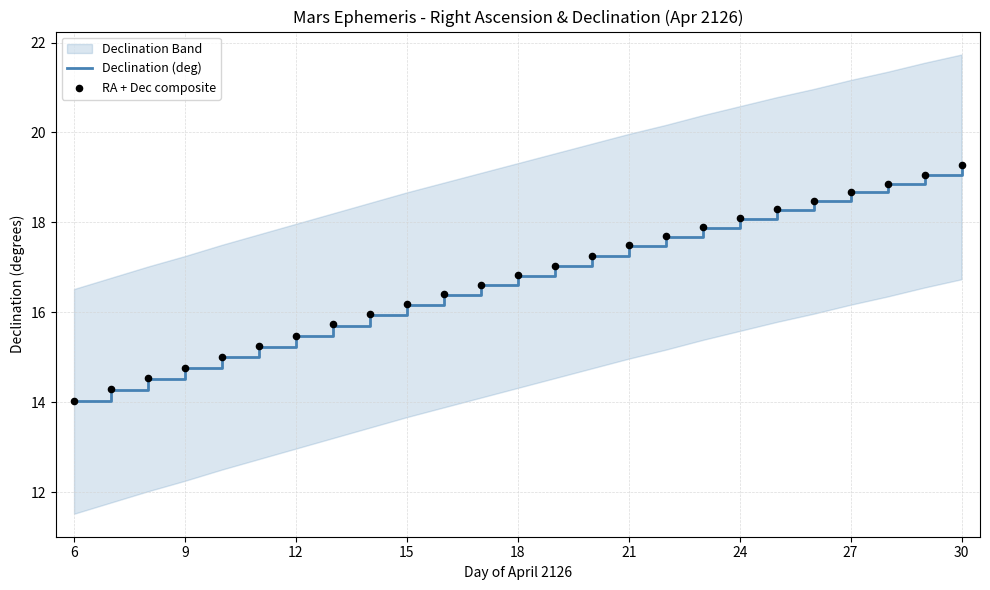

Which category has the lowest value in the Declination (deg) series?

6